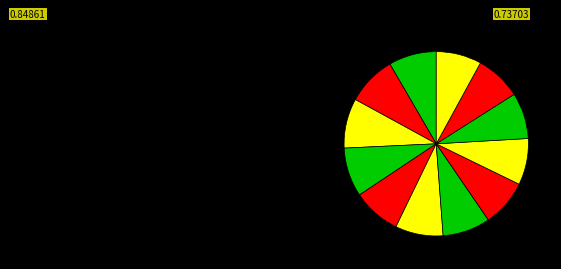

How many segments does this pie chart have?

12